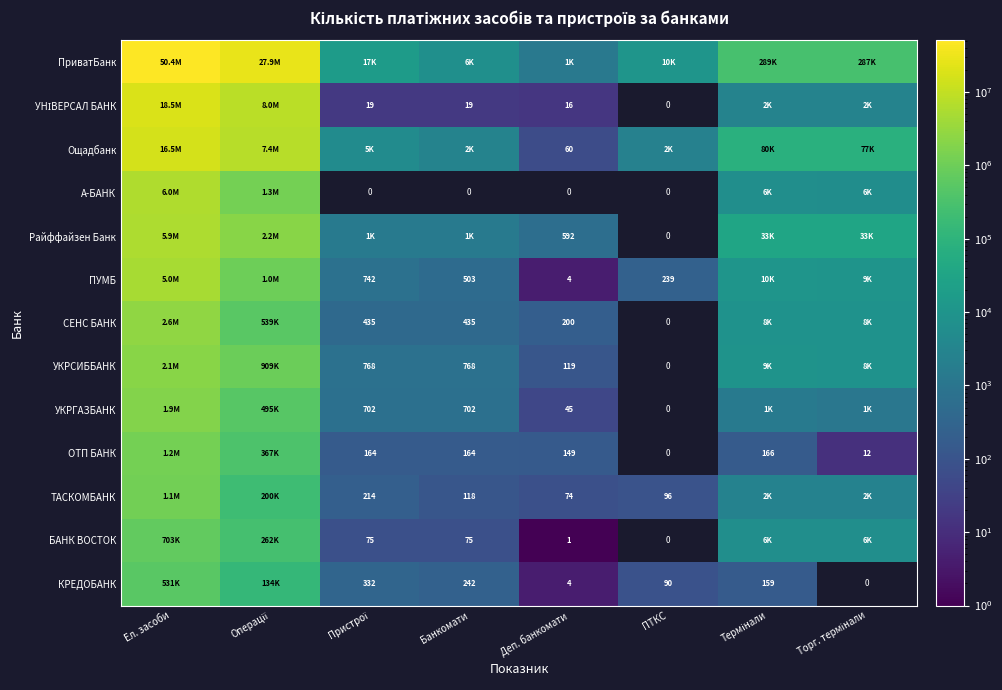

What is the difference between the maximum and minimum values in the ПУМБ series?

4977112.0